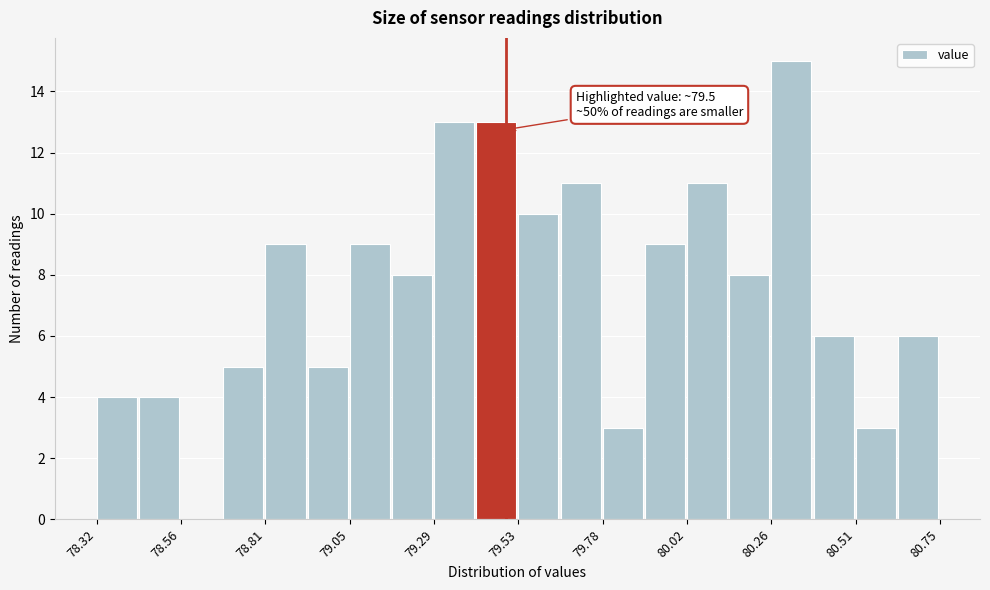

Read against the x-axis, roughly where is the centre of the tallest bar?

80.30